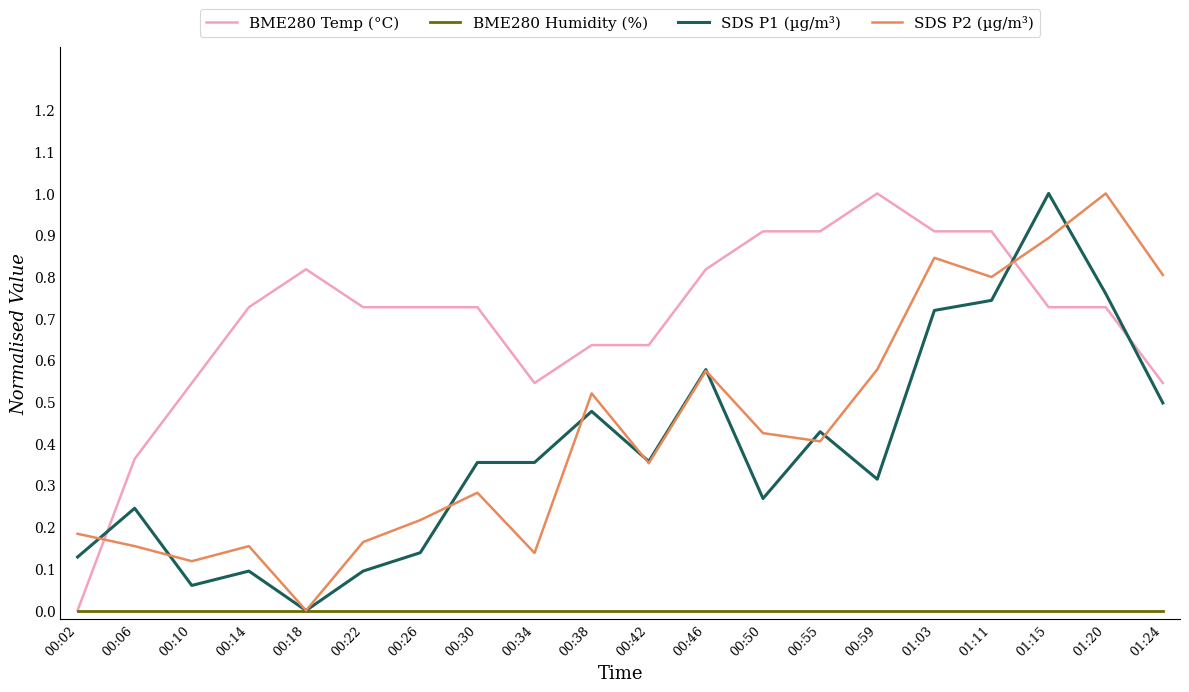

After their last crossing, which series has the higher values: BME280 Temp (°C) or SDS P2 (µg/m³)?

SDS P2 (µg/m³)